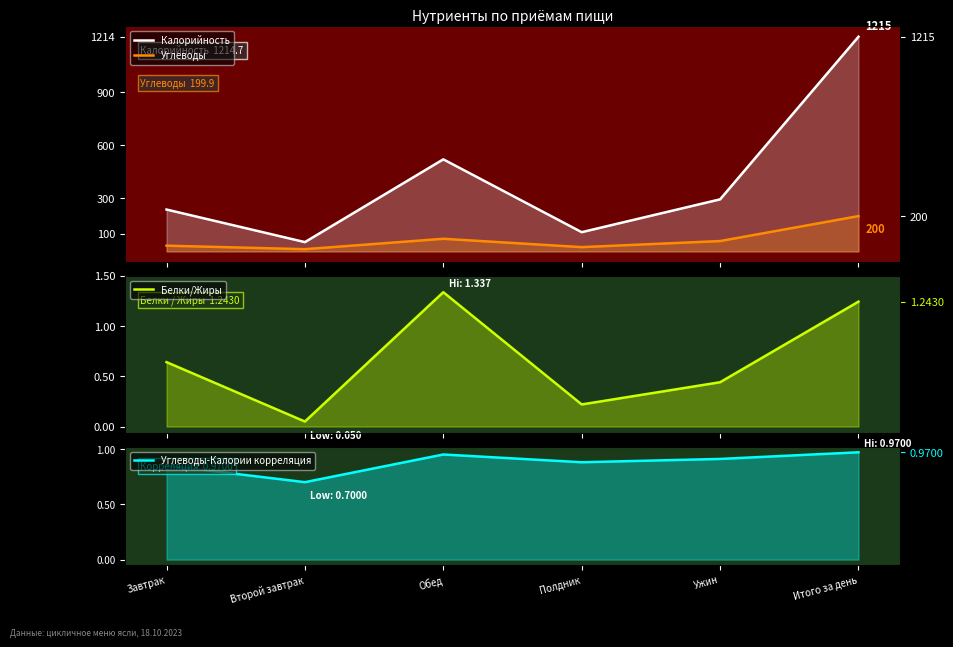

Does the chart have visible grid lines?

No